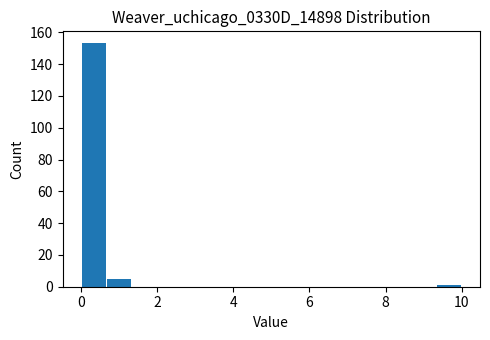

Around what value on the x-axis is the tallest bar? Give the approximate position of its centre, as read against the axis.

0.4